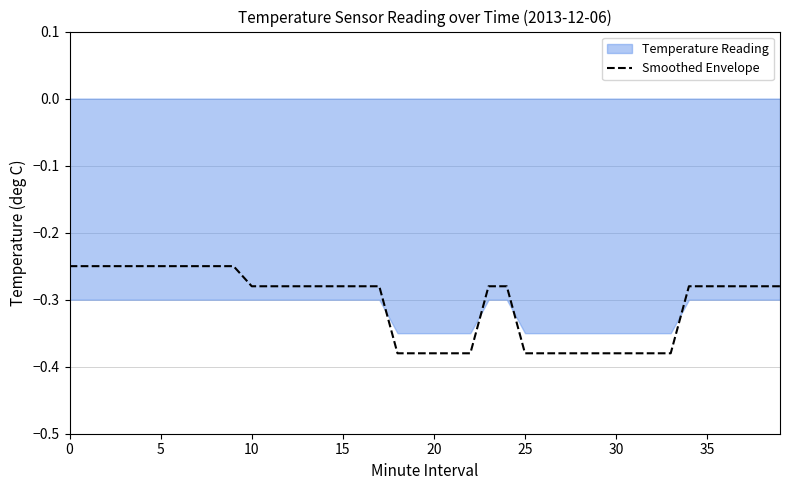

What is the difference between the maximum and minimum values?

0.1